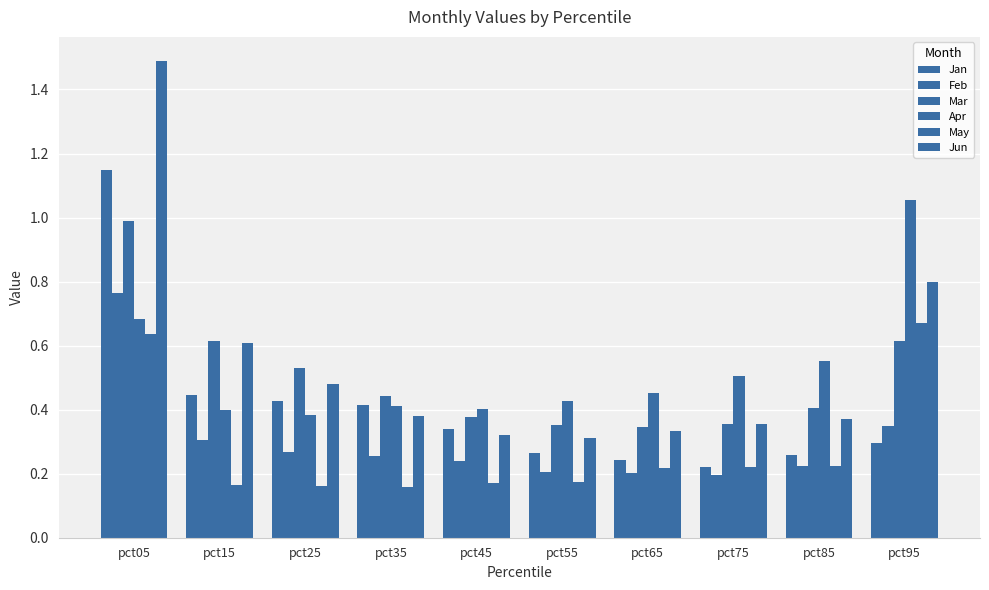

How many groups of bars are there?

10